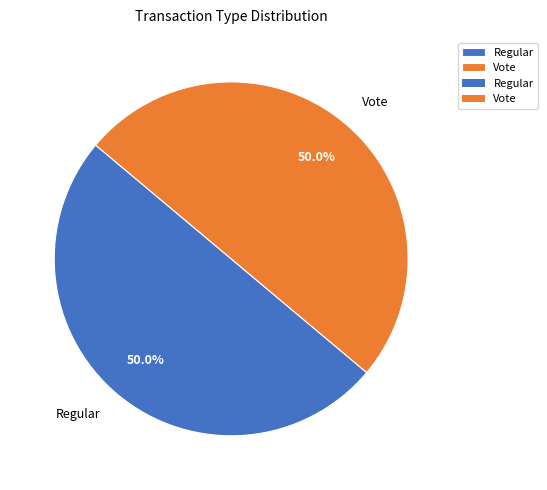

Approximately how many times larger is the value at Vote compared to Regular?

1.0